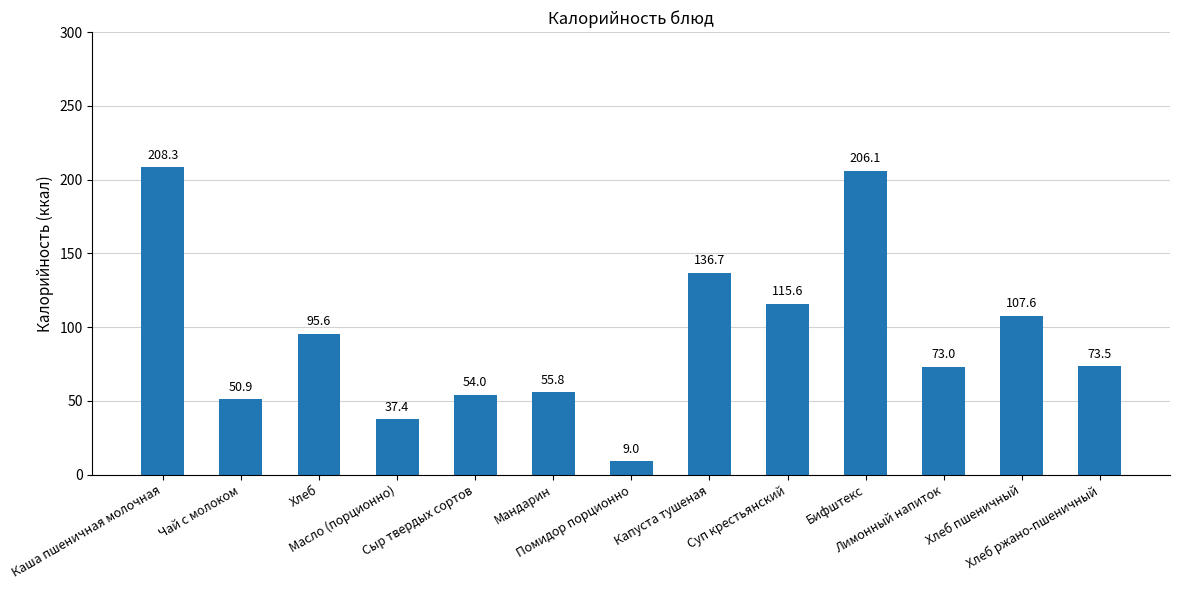

What is the difference between the second highest and minimum values?

197.1